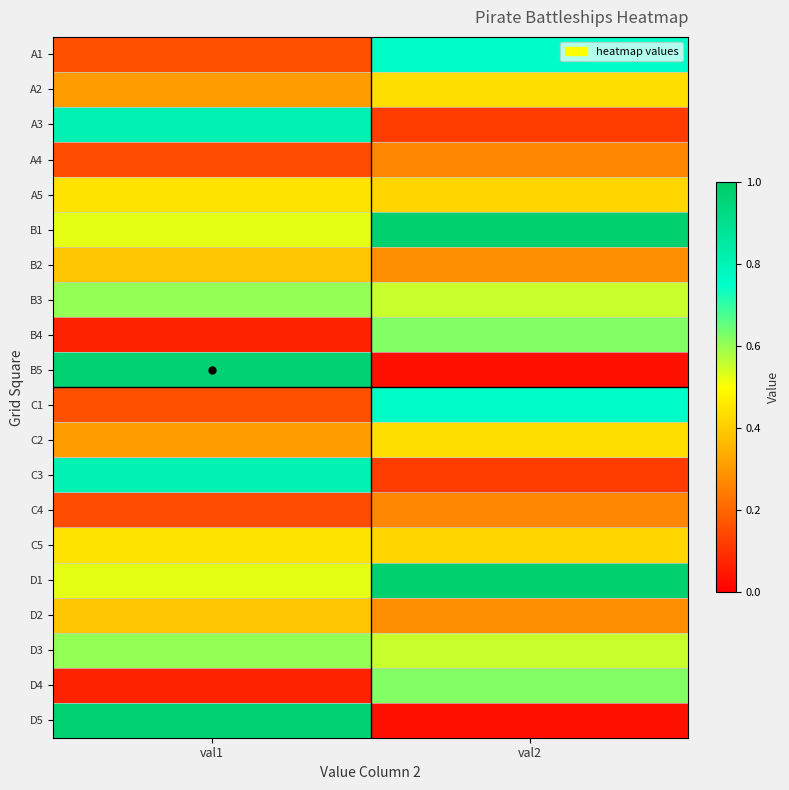

Reading right to left, list all the values displayed in this chart.

A1: val2=0.8	val1=0.2
A2: val2=0.4	val1=0.3
A3: val2=0.1	val1=0.8
A4: val2=0.3	val1=0.2
A5: val2=0.4	val1=0.4
B1: val2=1.0	val1=0.5
B2: val2=0.3	val1=0.4
B3: val2=0.6	val1=0.6
B4: val2=0.6	val1=0.1
B5: val2=0.0	val1=1.0
C1: val2=0.8	val1=0.2
C2: val2=0.4	val1=0.3
C3: val2=0.1	val1=0.8
C4: val2=0.3	val1=0.2
C5: val2=0.4	val1=0.4
D1: val2=1.0	val1=0.5
D2: val2=0.3	val1=0.4
D3: val2=0.6	val1=0.6
D4: val2=0.6	val1=0.1
D5: val2=0.0	val1=1.0